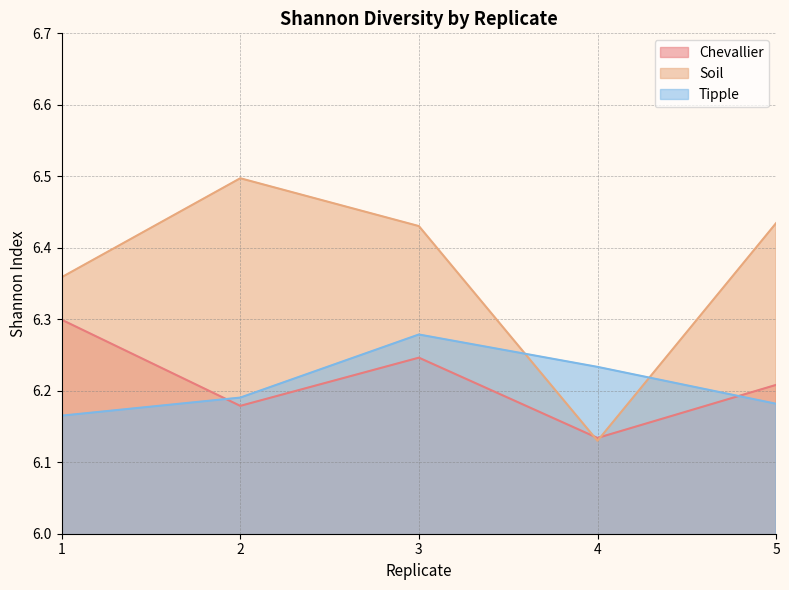

In Soil, how many points are lower than both neighbors (excluding endpoints)?

1